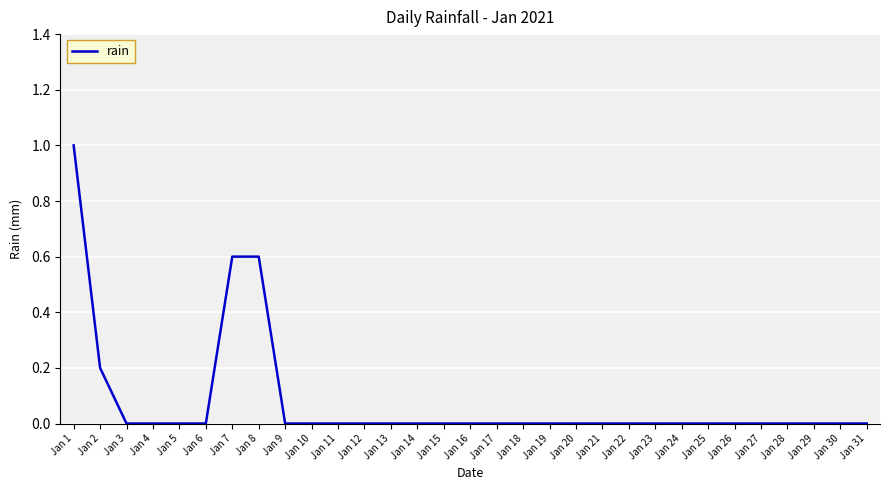

Is it true that the value at Jan 28 is -0.6?

False